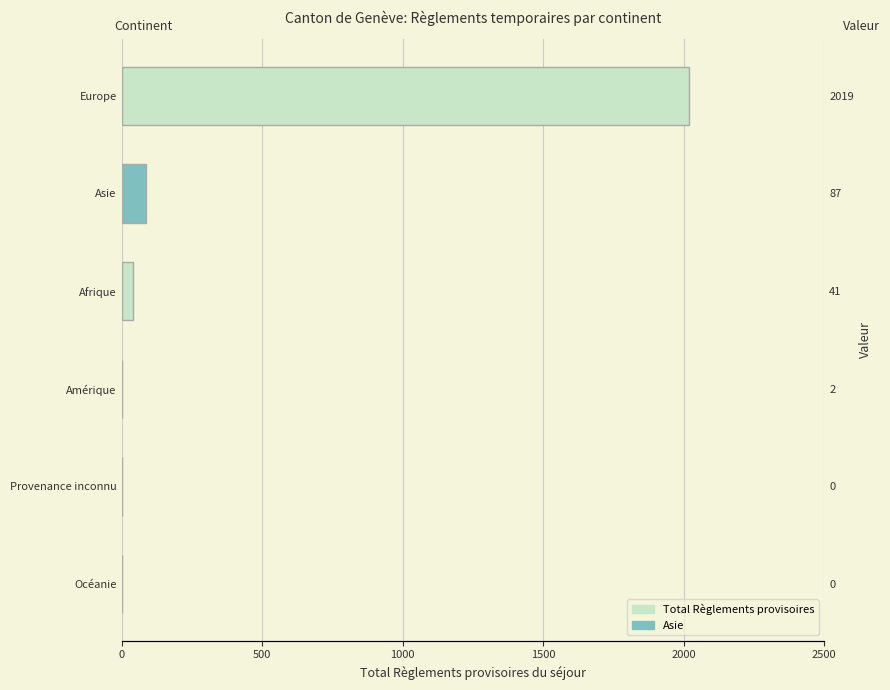

What is the maximum value shown in the chart?

2019